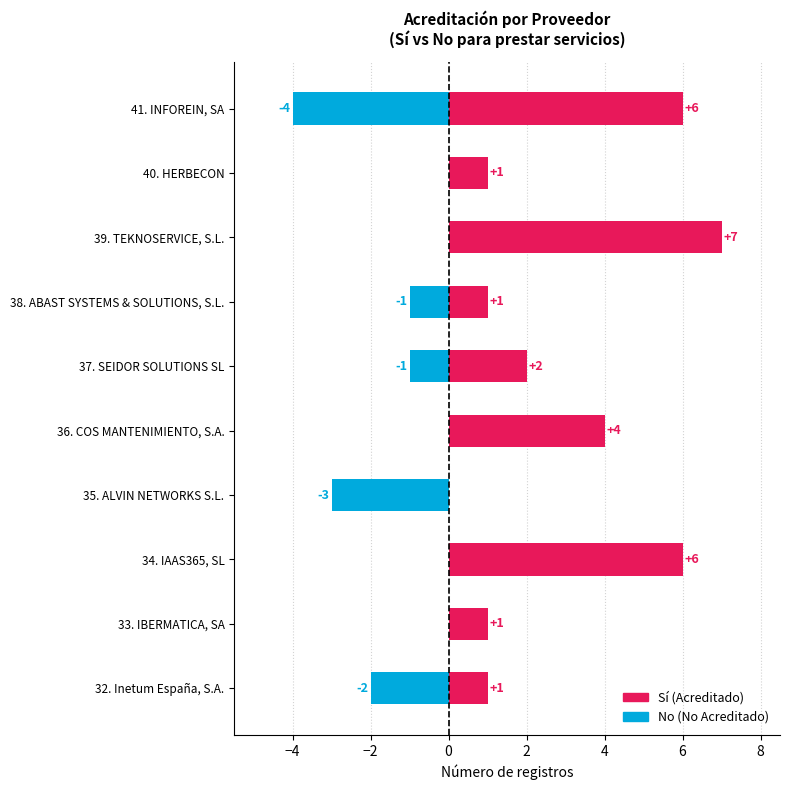

How many bars are there in total?

20